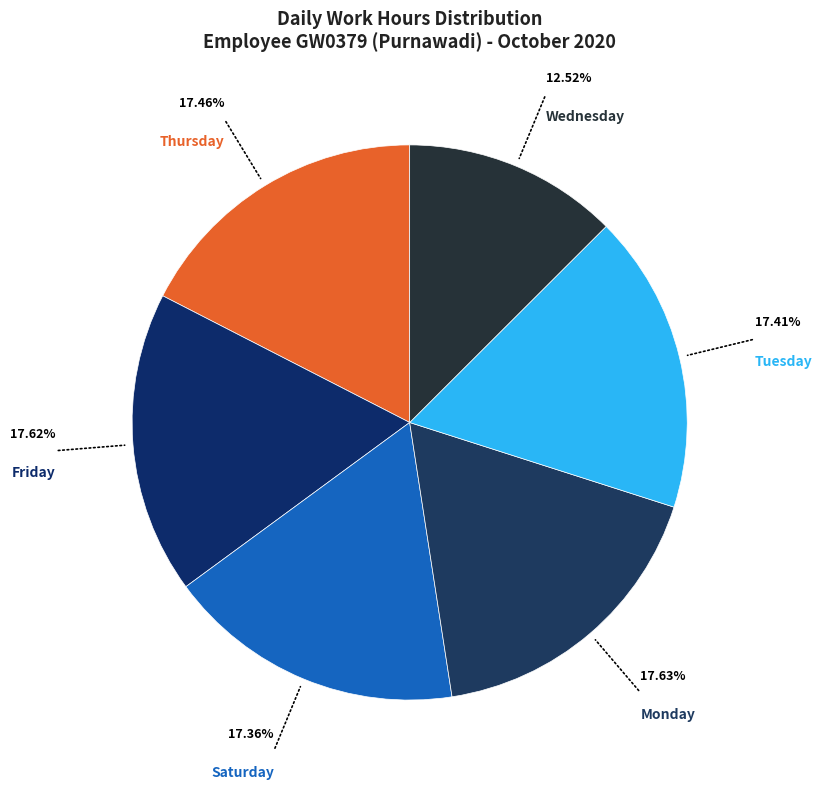

How many segments does this pie chart have?

6